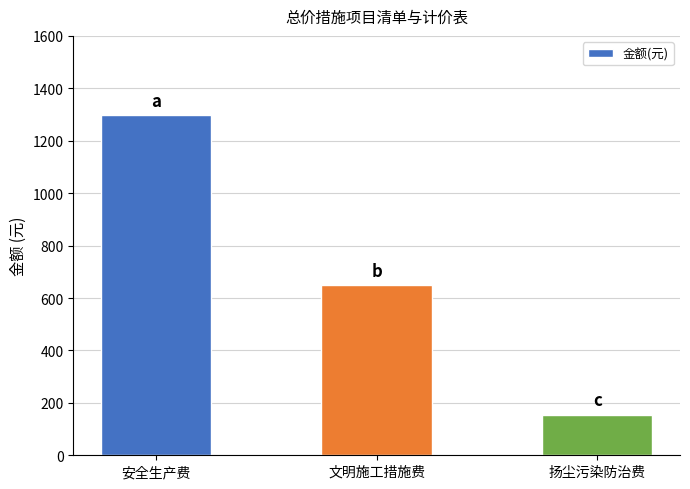

At which label does the data first exceed 648?

安全生产费